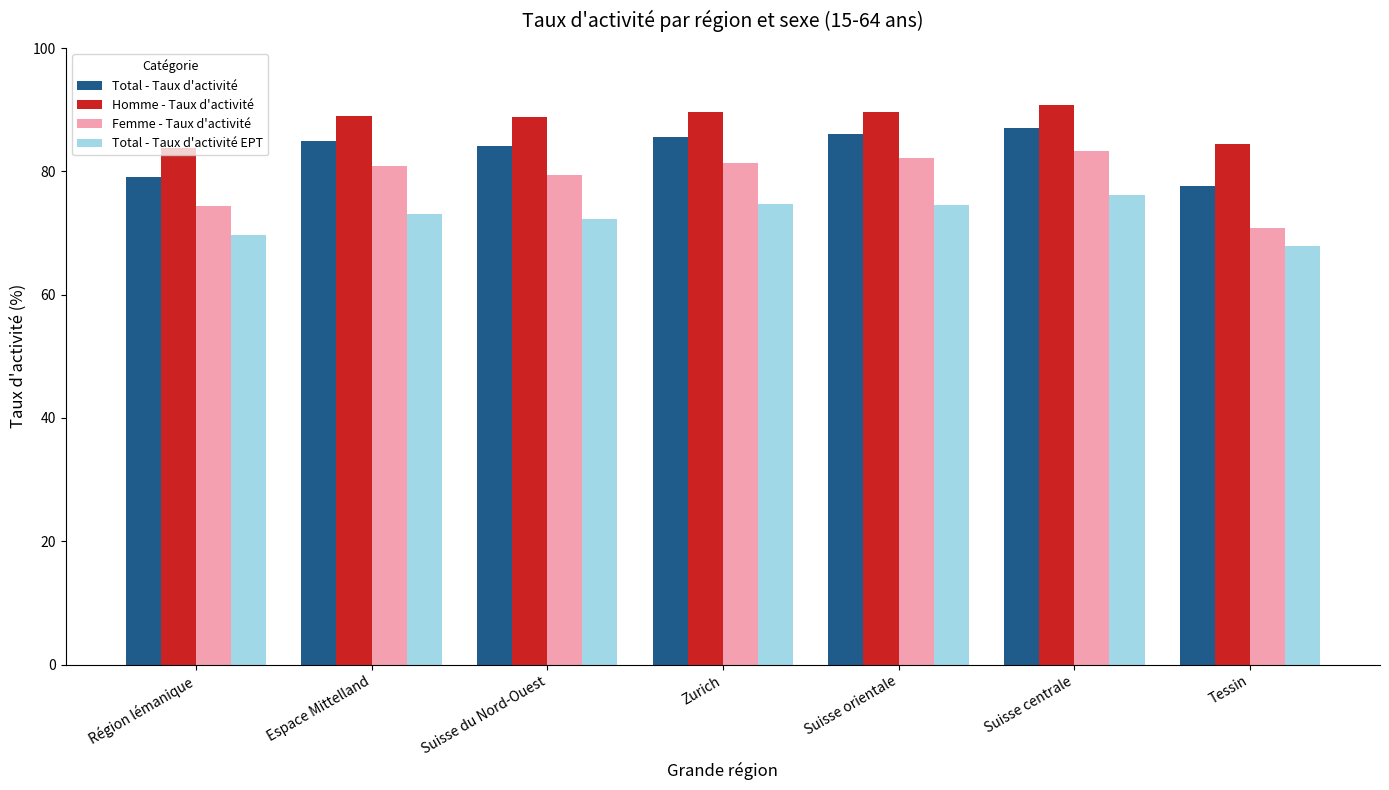

Is the value of Homme - Taux d'activité at Zurich greater than the value of Total - Taux d'activité at Suisse orientale?

Yes